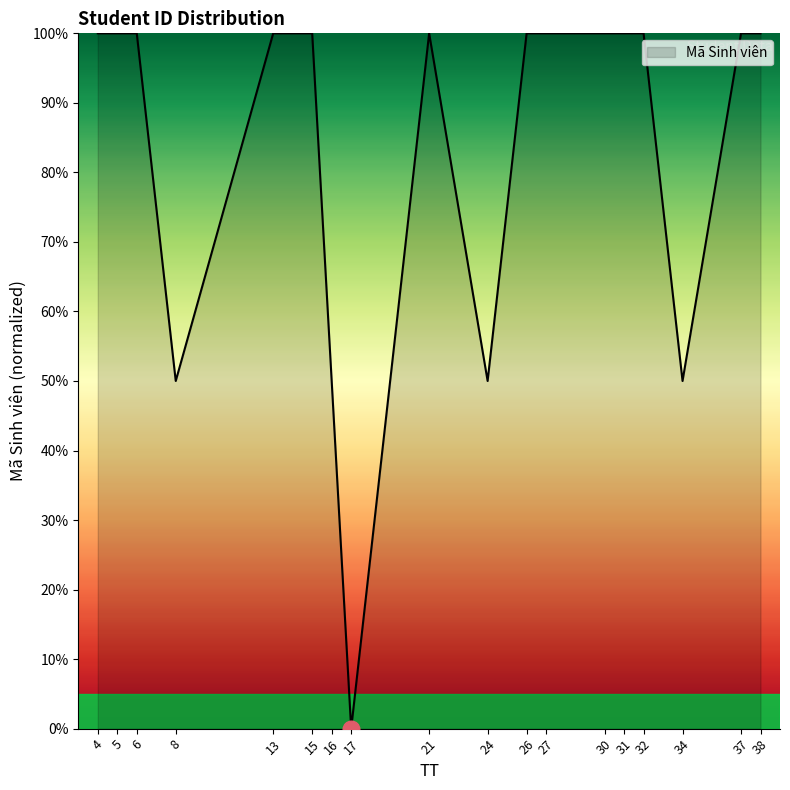

Is it true that the value at 15 is 146.2?

False